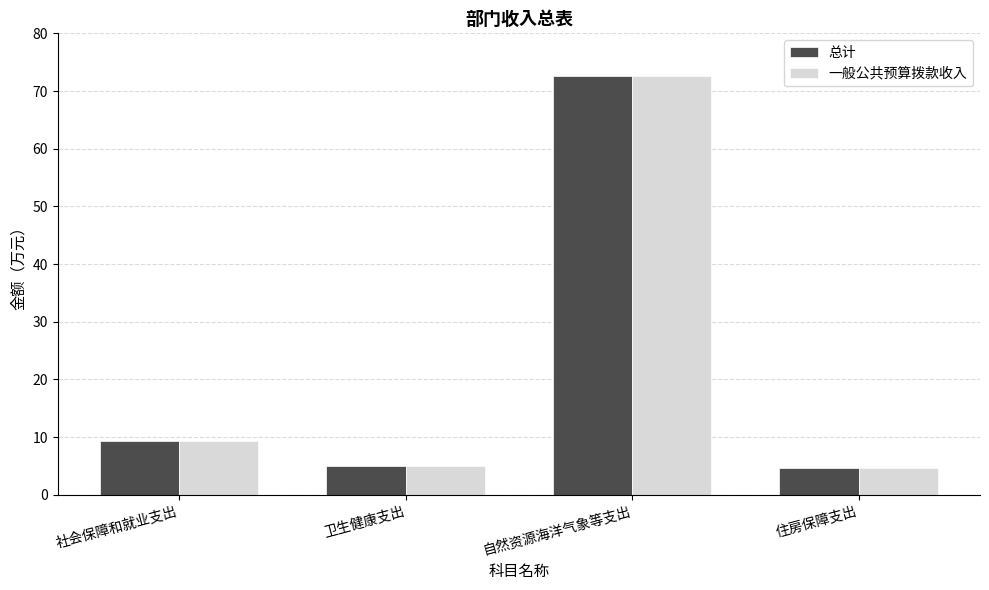

Read the 一般公共预算拨款收入 value at 住房保障支出.

4.7